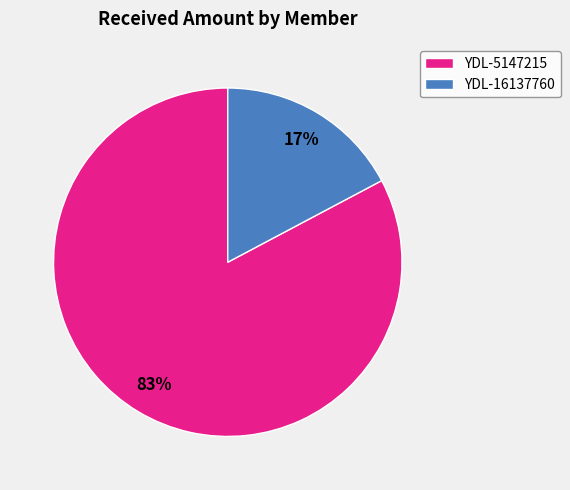

How many slices are in this pie chart?

2